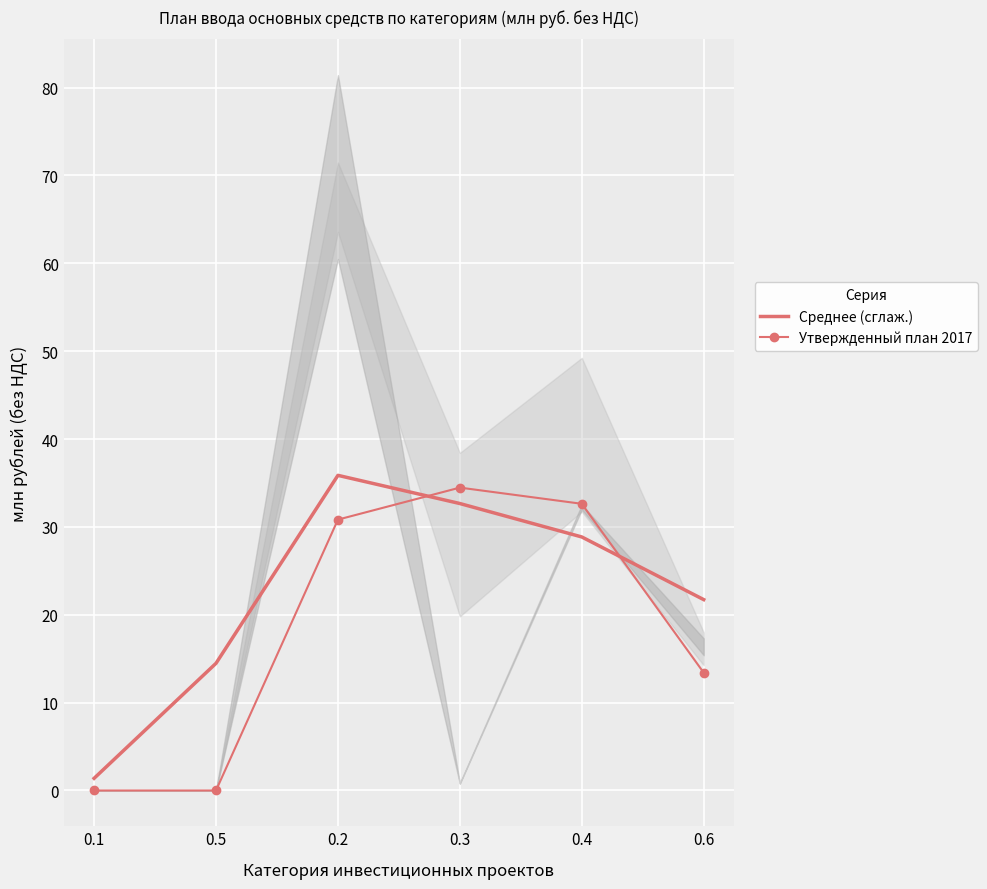

True or false: Среднее (сглаж.) and Утвержденный план 2017 intersect in this chart.

True